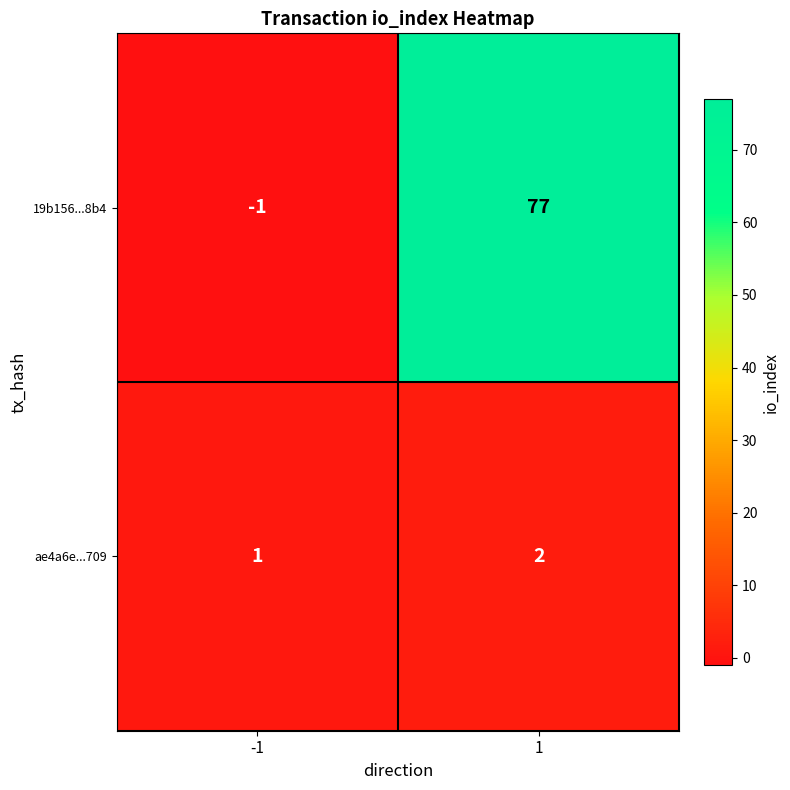

Between -1 and 1, which series saw the biggest shift?

19b156...8b4